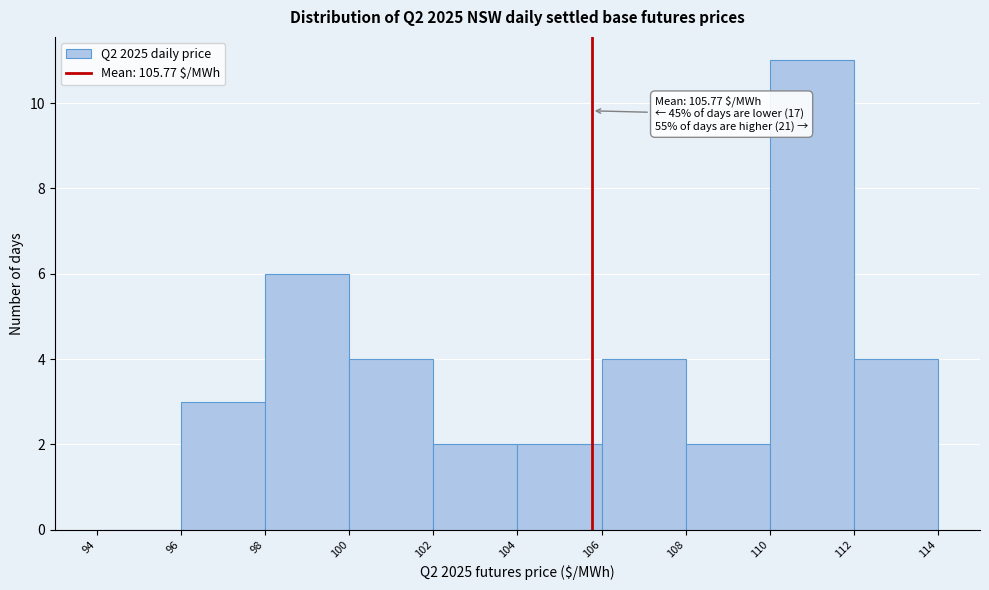

Which range on the x-axis has the tallest bar?

110 to 112